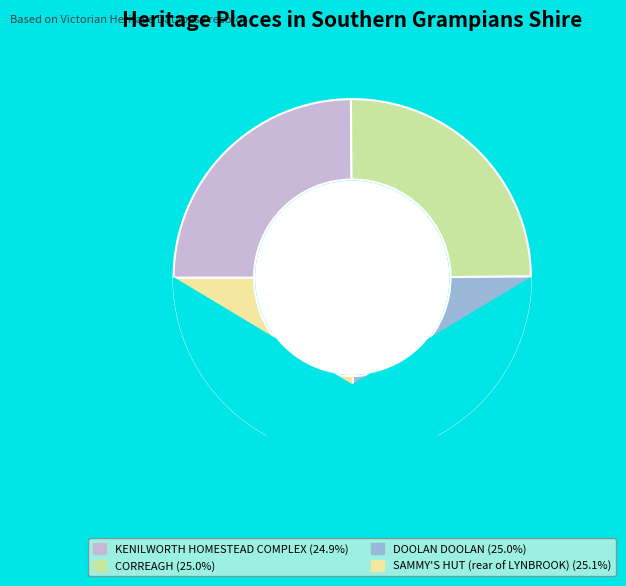

Count the number of slices in the pie.

4